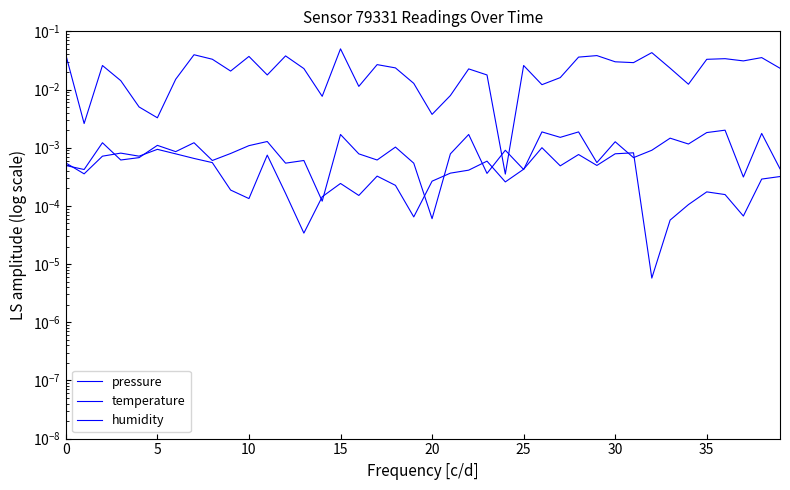

In pressure, how many points are higher than both neighbors (excluding endpoints)?

12